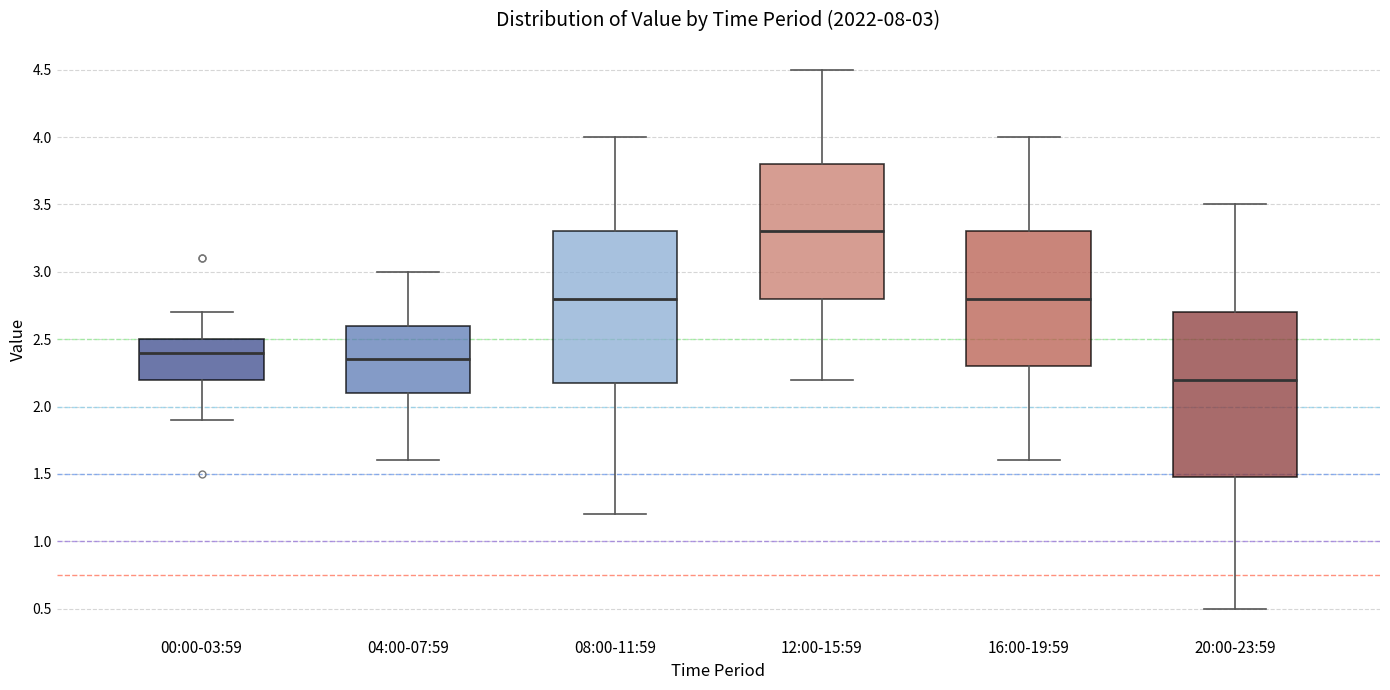

Which box's median line is the lowest?

20:00-23:59